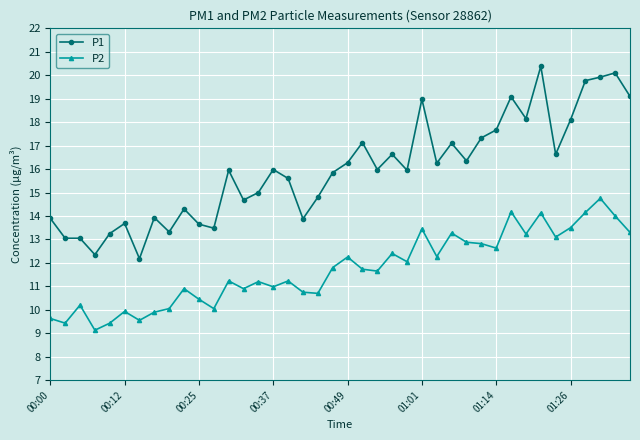

True or false: P2 and P1 cross at least once.

False